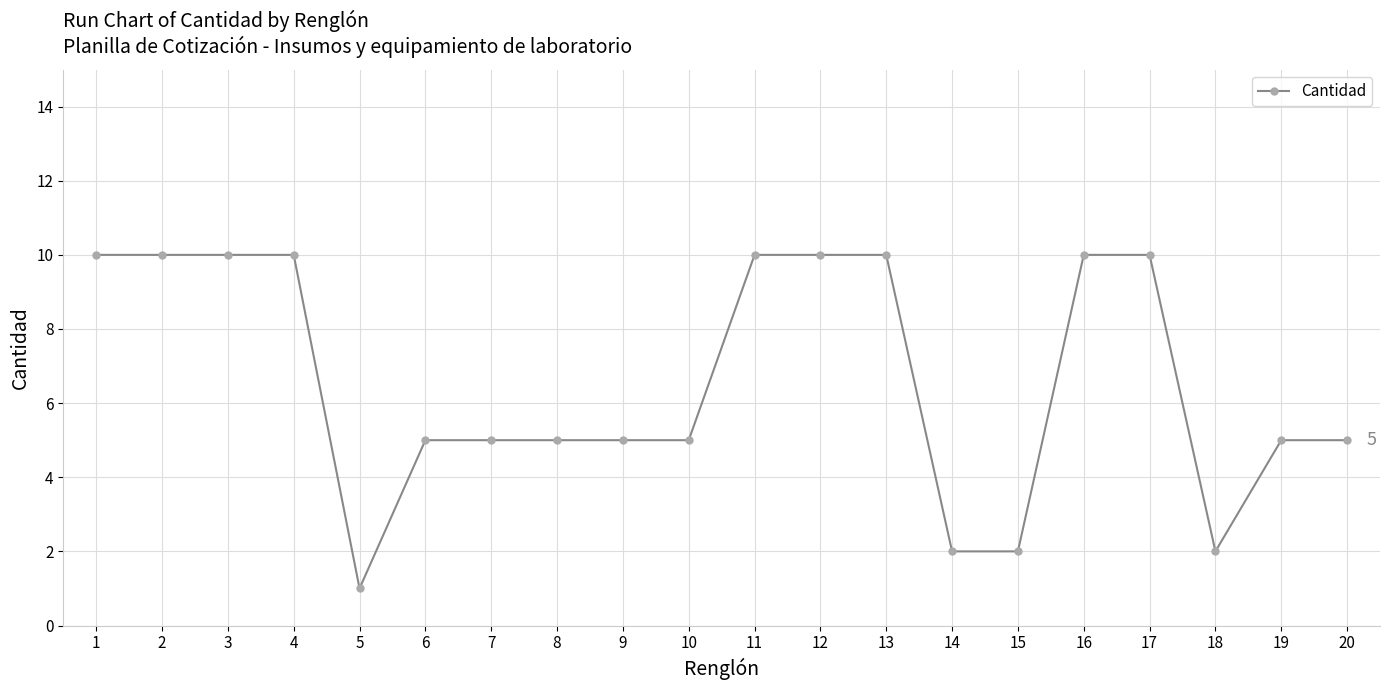

Reading left to right, extract all data points from this chart.

10	10	10	10	1	5	5	5	5	5	10	10	10	2	2	10	10	2	5	5